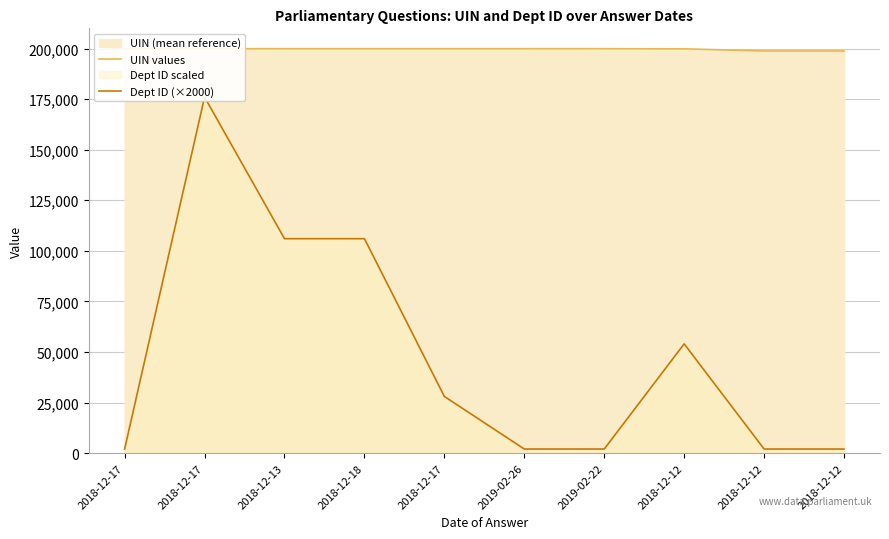

List the series in order of their peak value, highest first.

UIN values, Dept ID (×2000)